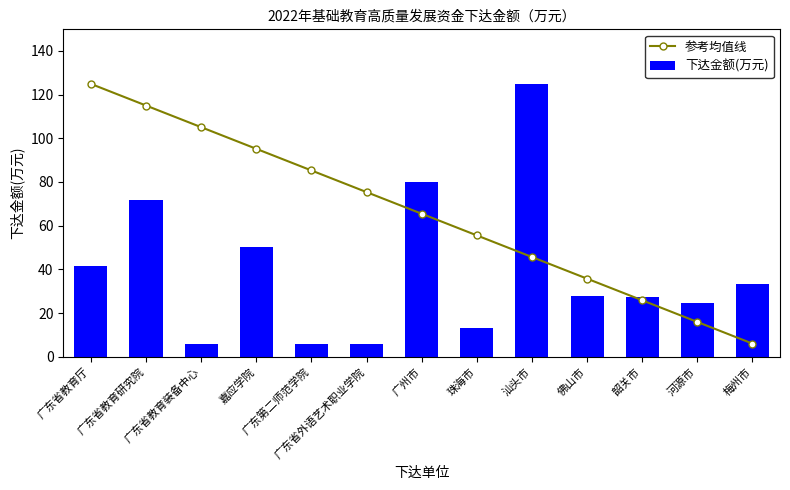

The value of 参考均值线 at 韶关市 is 36.4. True or false?

False